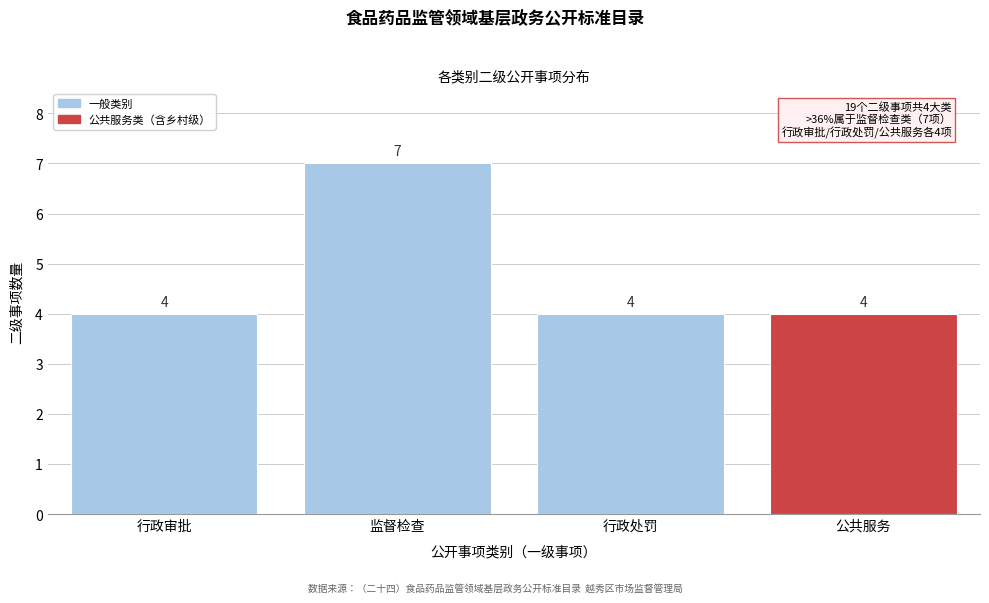

Reading left to right, list all the values displayed in this chart.

4	7	4	4